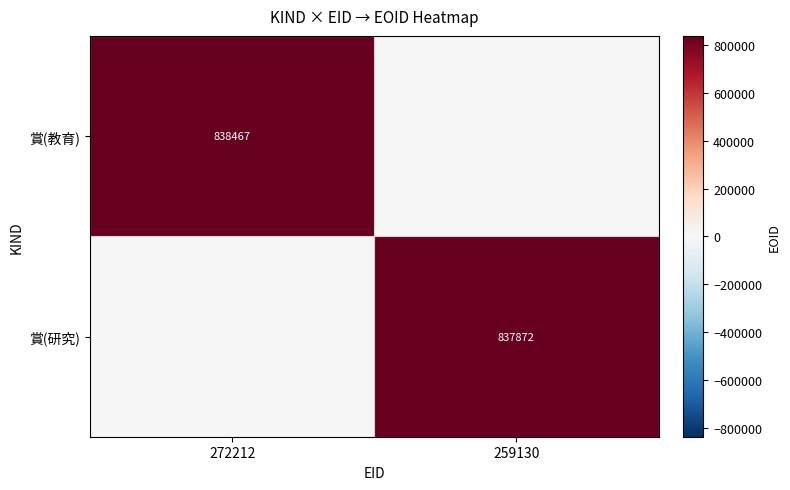

Count the number of data series in this chart.

2